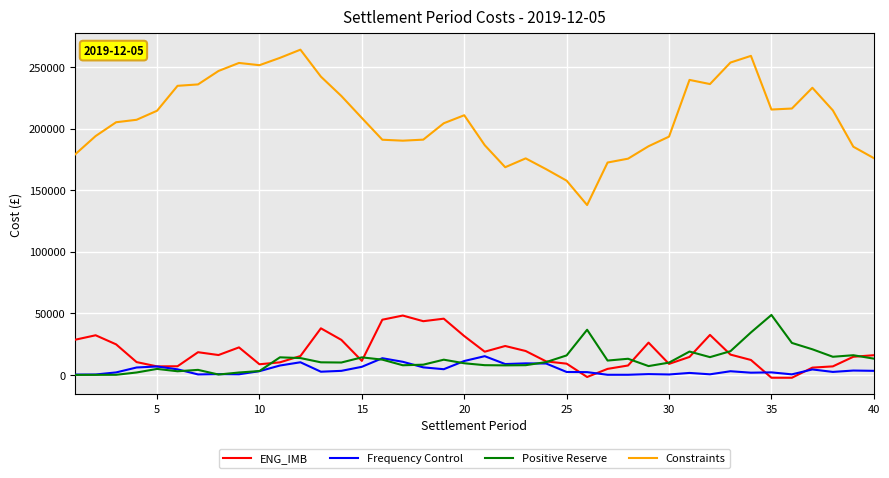

True or false: Frequency Control and Constraints intersect in this chart.

False